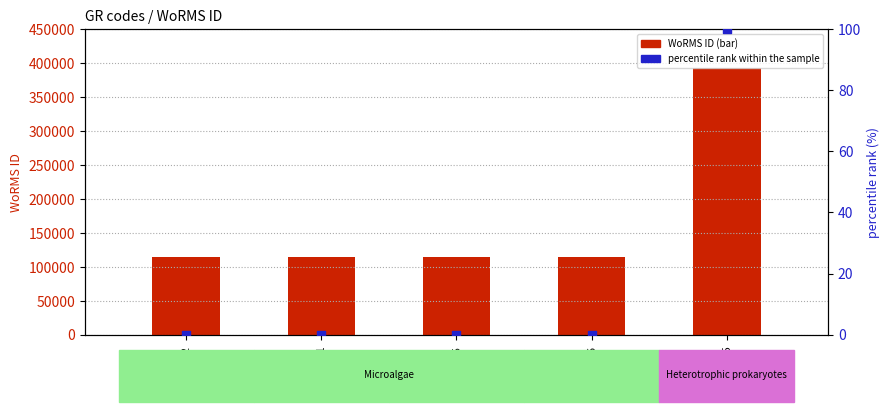

Is the value of percentile rank within the sample at RCC1242 greater than the value of WoRMS ID at RCC6325?

No